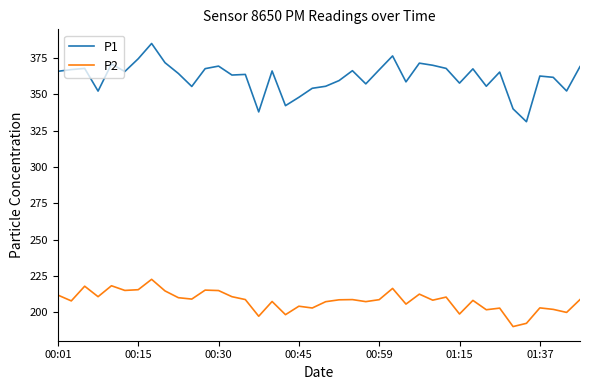

True or false: P1 and P2 intersect in this chart.

False